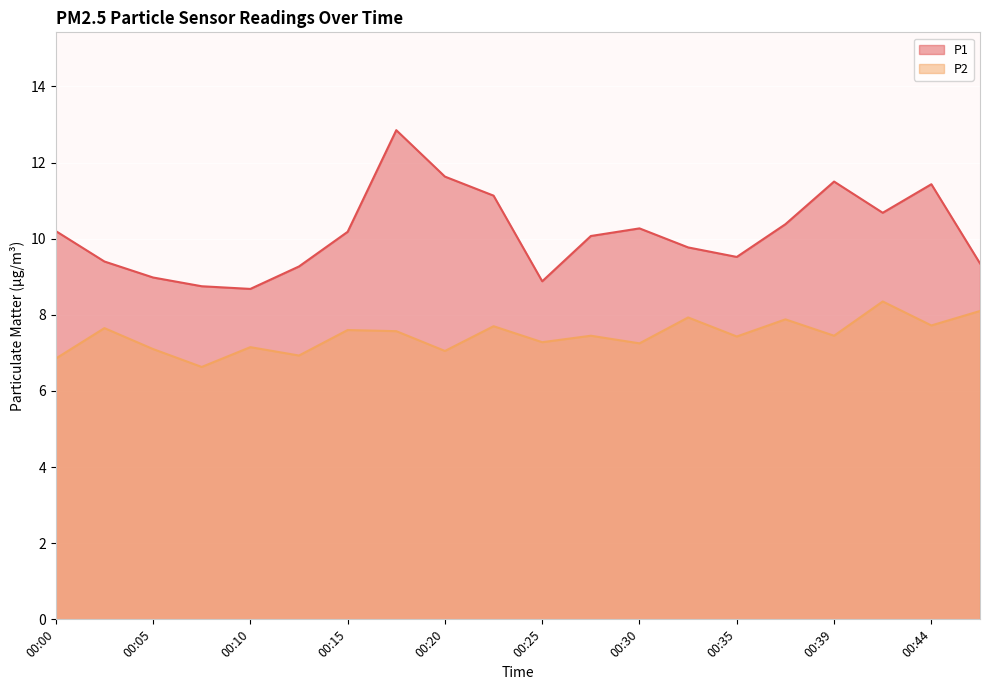

What is the difference between the P1 values at 00:20 and 00:17?

1.2